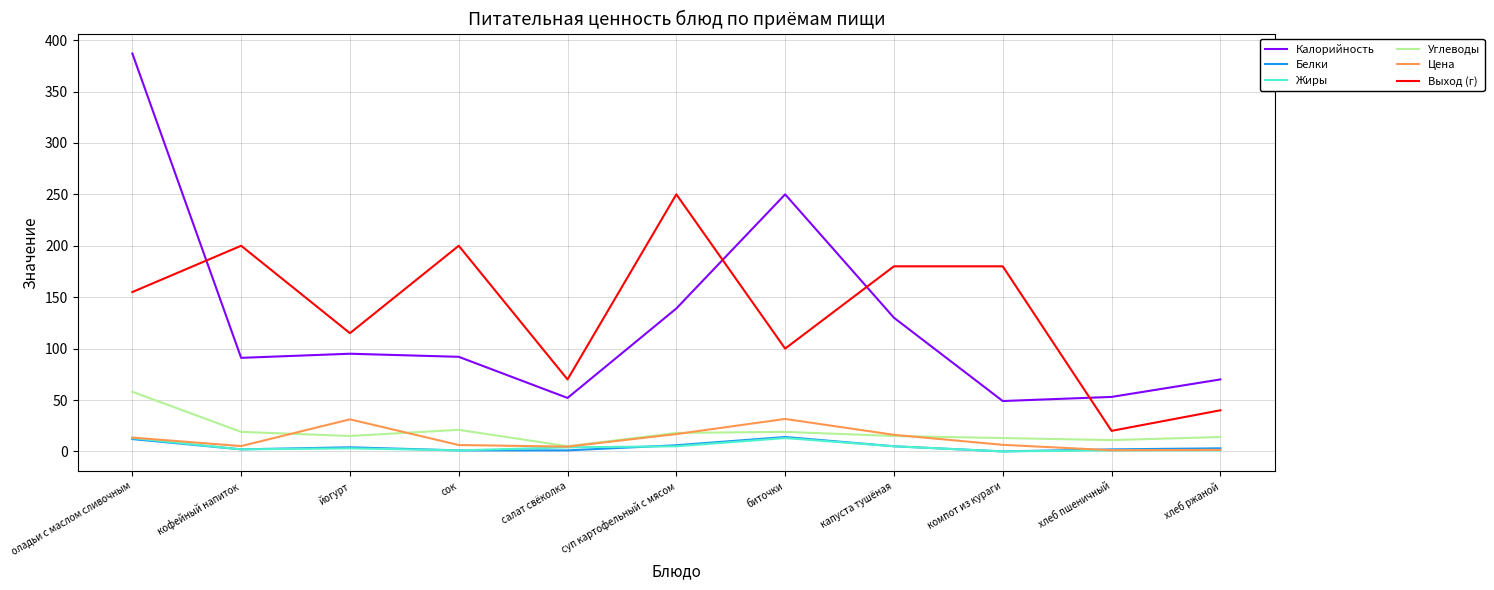

True or false: Жиры and Калорийность cross at least once.

False